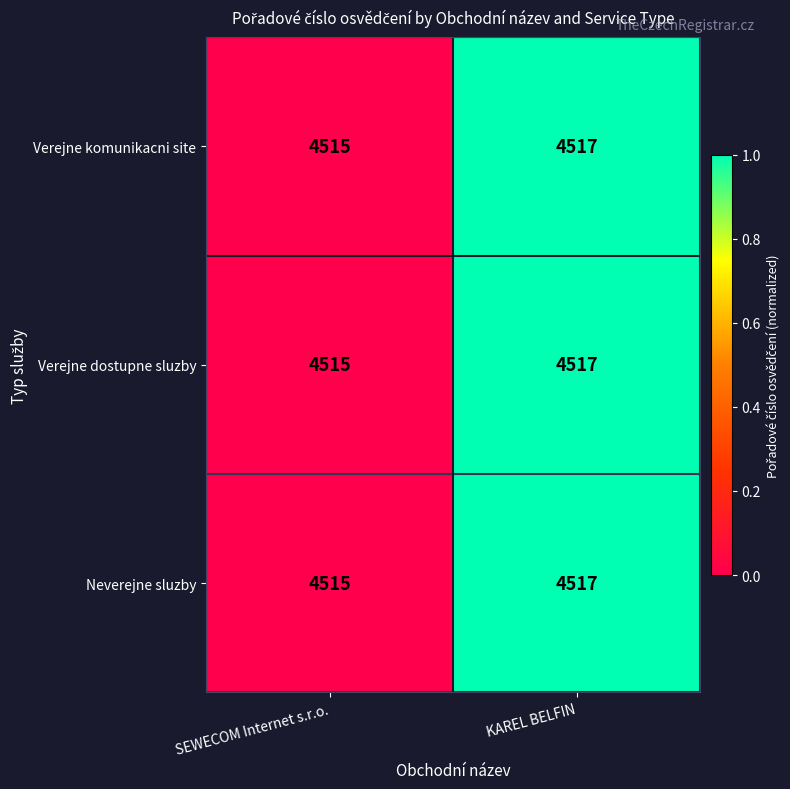

Is the value of Neverejne sluzby at KAREL BELFIN greater than the value of Verejne dostupne sluzby at SEWECOM Internet s.r.o.?

Yes